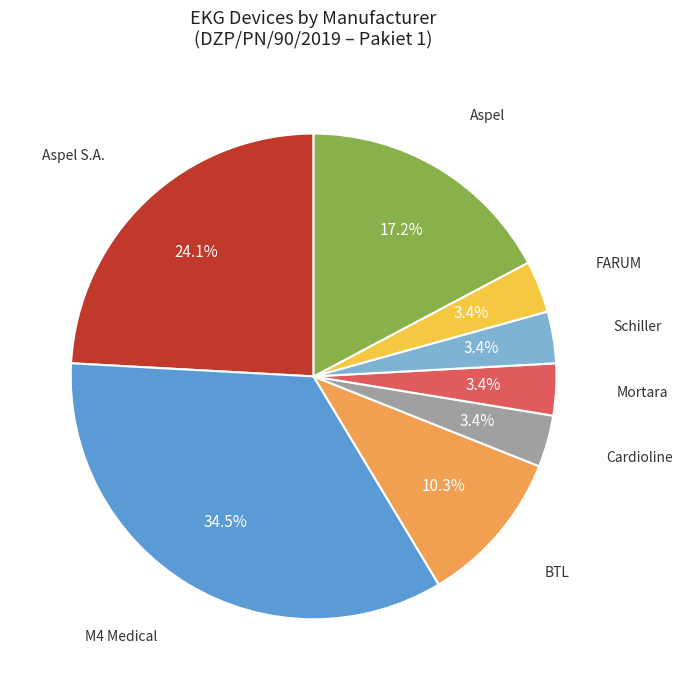

What percentage is NOT represented by Mortara?

96.6%